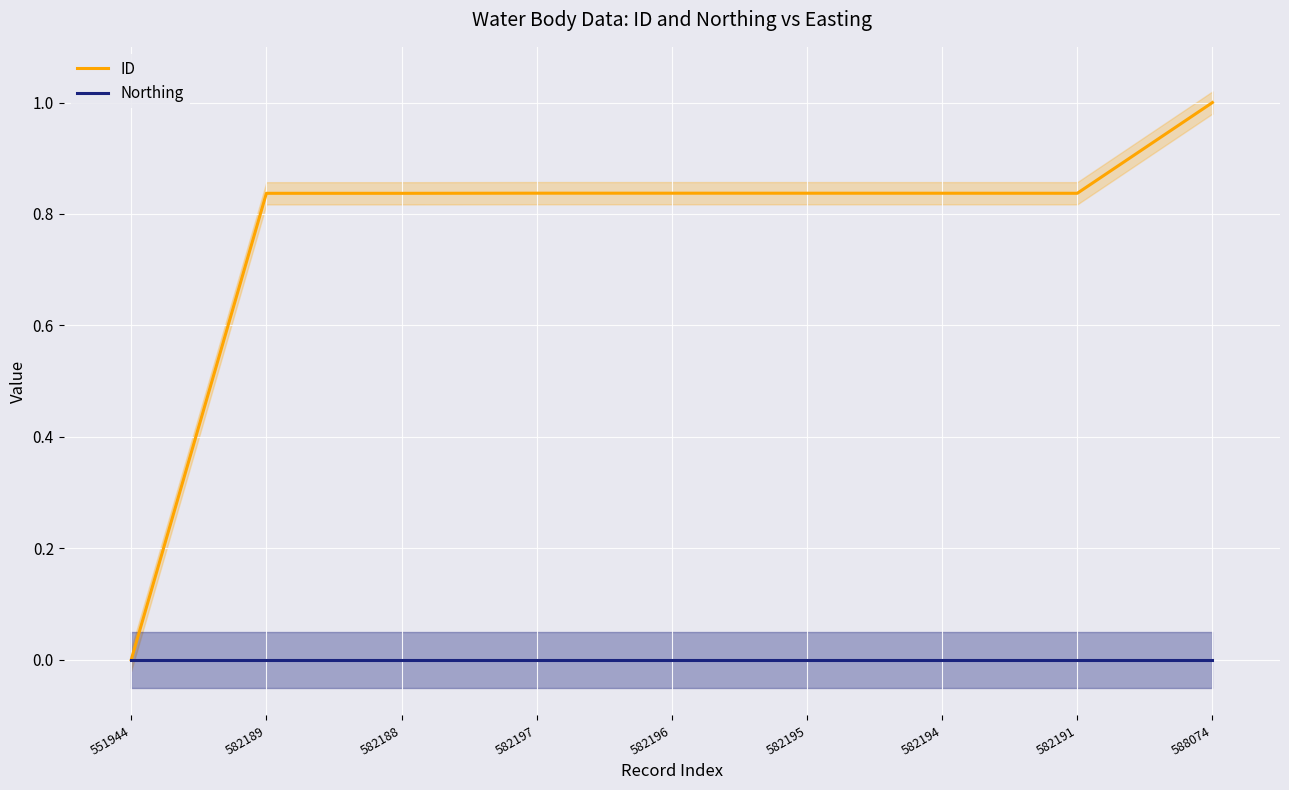

True or false: Northing and ID intersect in this chart.

False